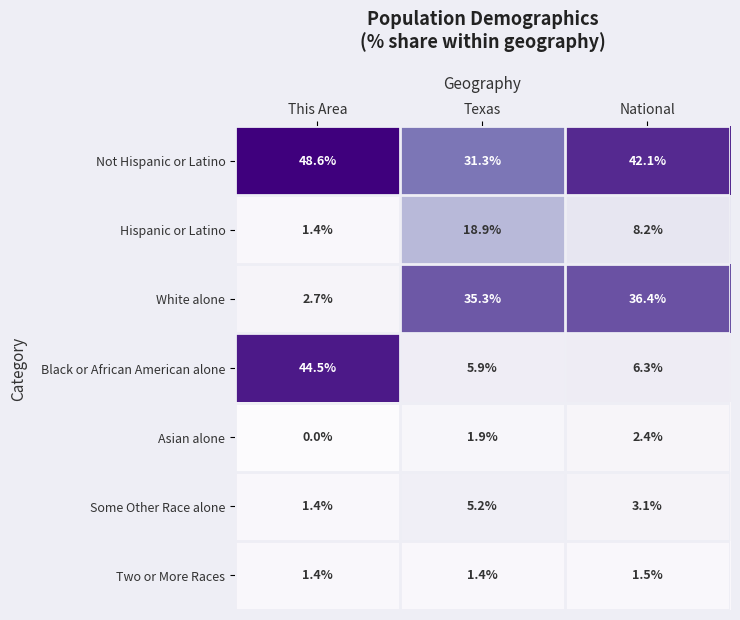

Which series has the largest total across all categories?

Not Hispanic or Latino